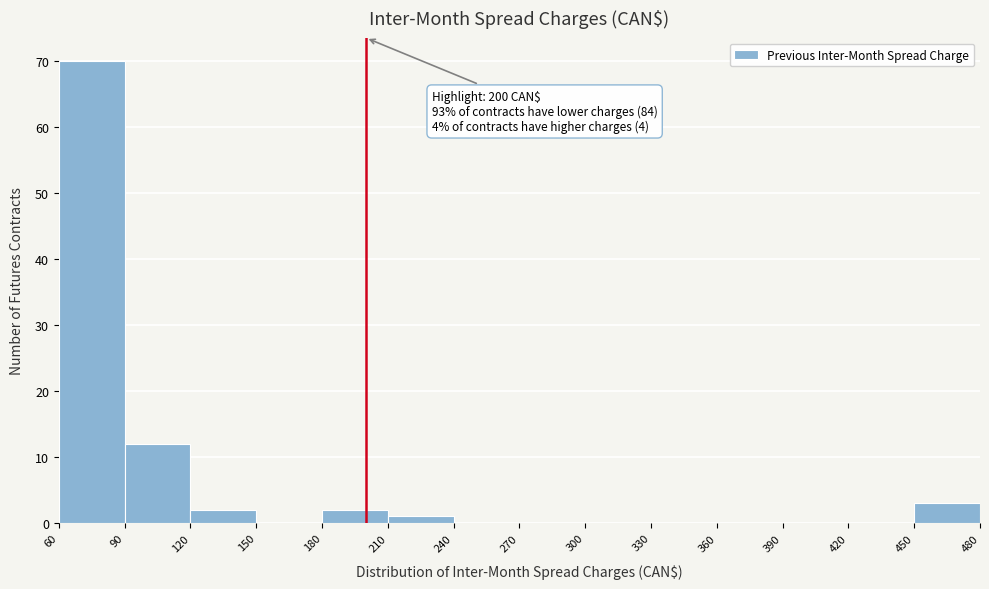

Over which range of the x-axis is the bar tallest?

60 to 90